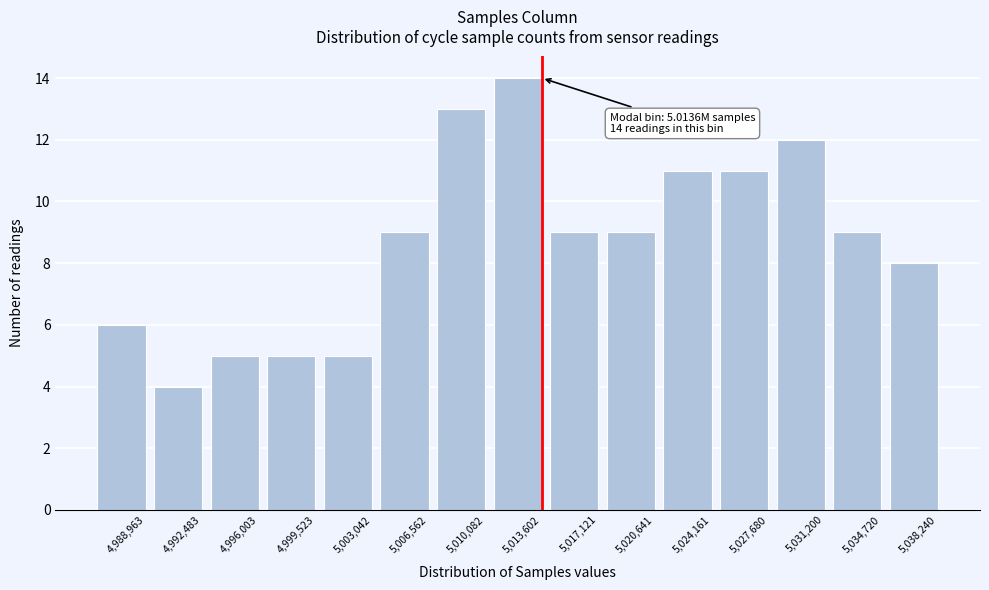

Reading left to right, list all the values displayed in this chart.

4,988,963=6	4,992,483=4	4,996,003=5	4,999,523=5	5,003,042=5	5,006,562=9	5,010,082=13	5,013,602=14	5,017,121=9	5,020,641=9	5,024,161=11	5,027,680=11	5,031,200=12	5,034,720=9	5,038,240=8